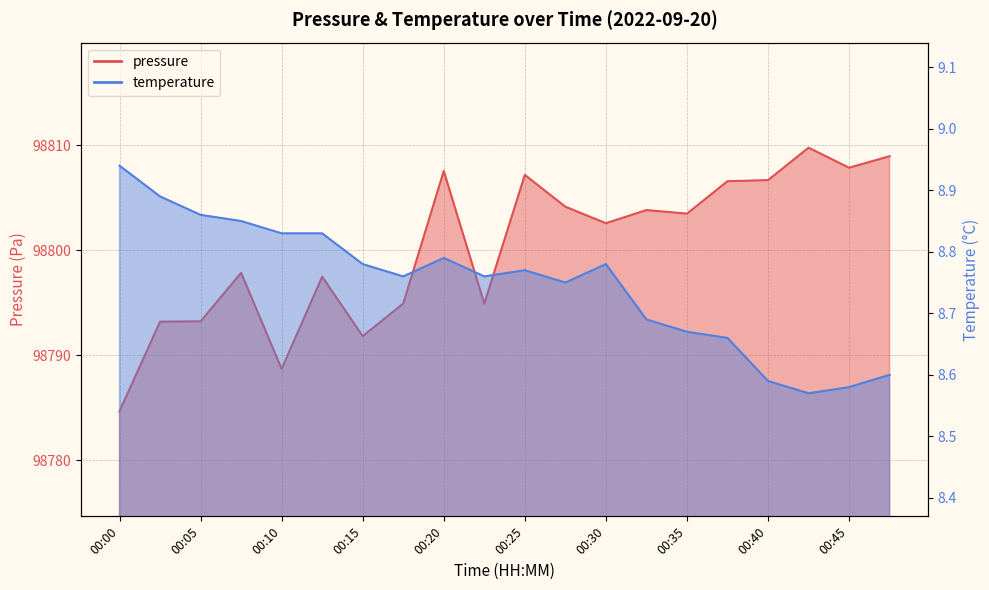

At which category does the chart reach its peak across all series?

00:42